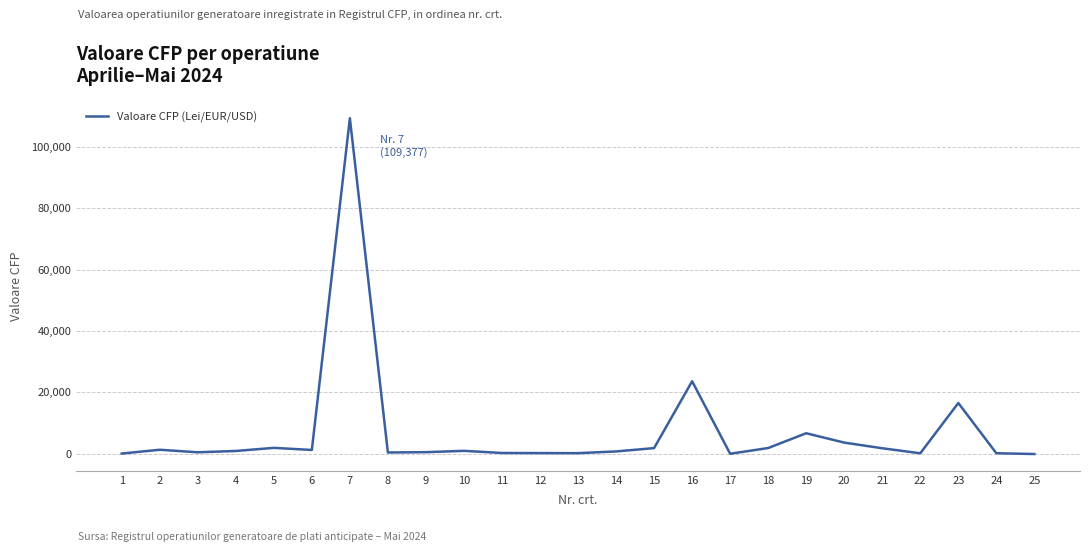

The value at 20 is 3632.7. True or false?

True